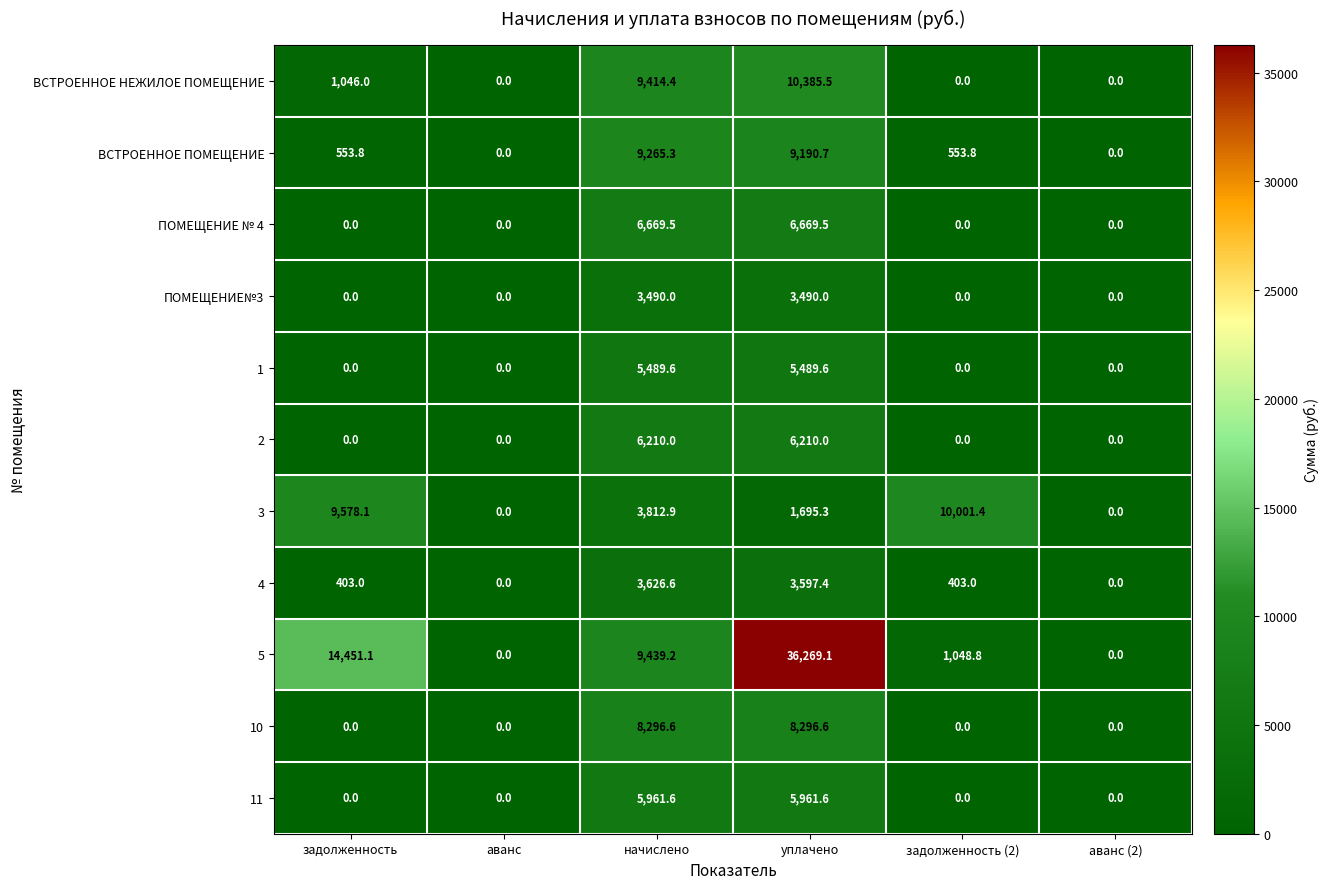

Which series has the largest total across all categories?

5